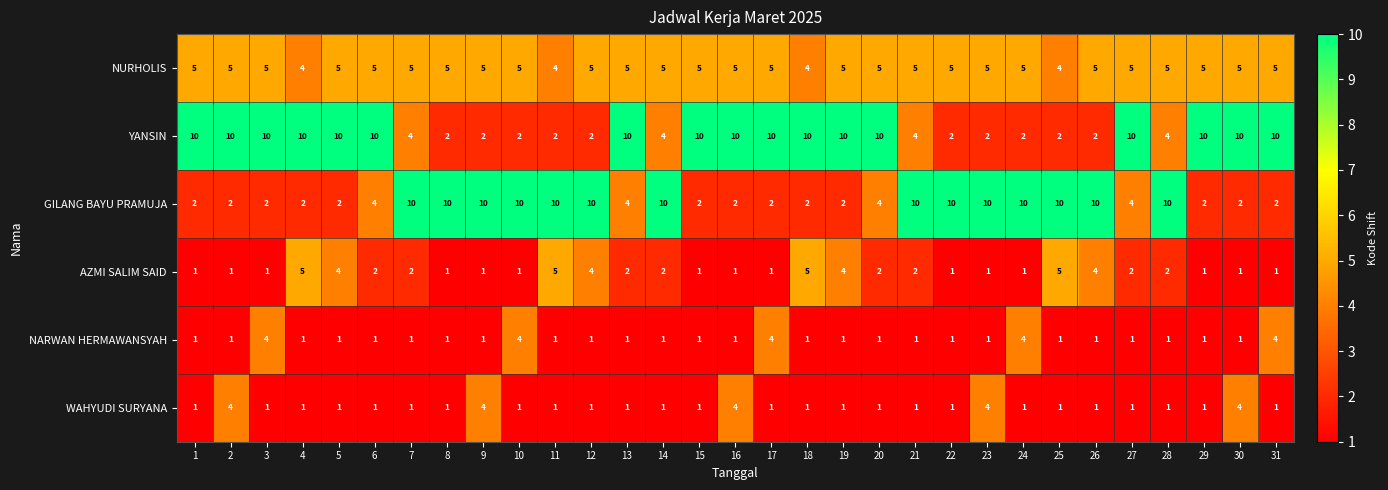

Between 25 and 27, which series saw the biggest shift?

YANSIN